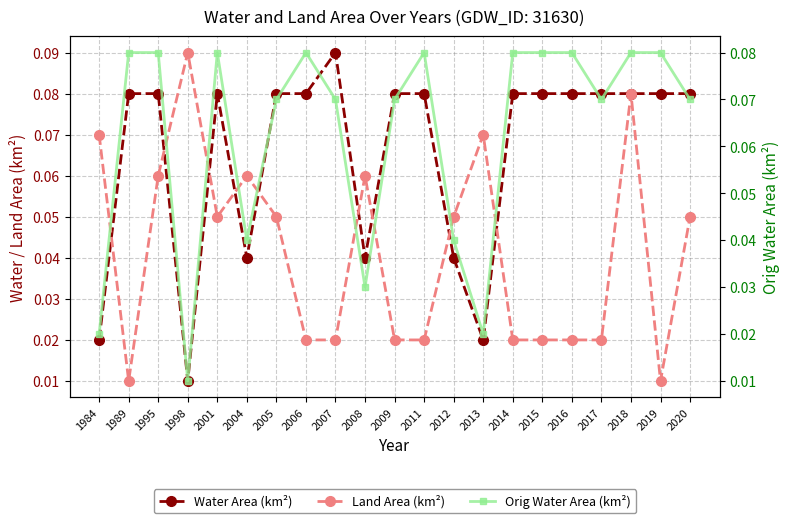

Which has a higher value, 2011 or 1984?

2011